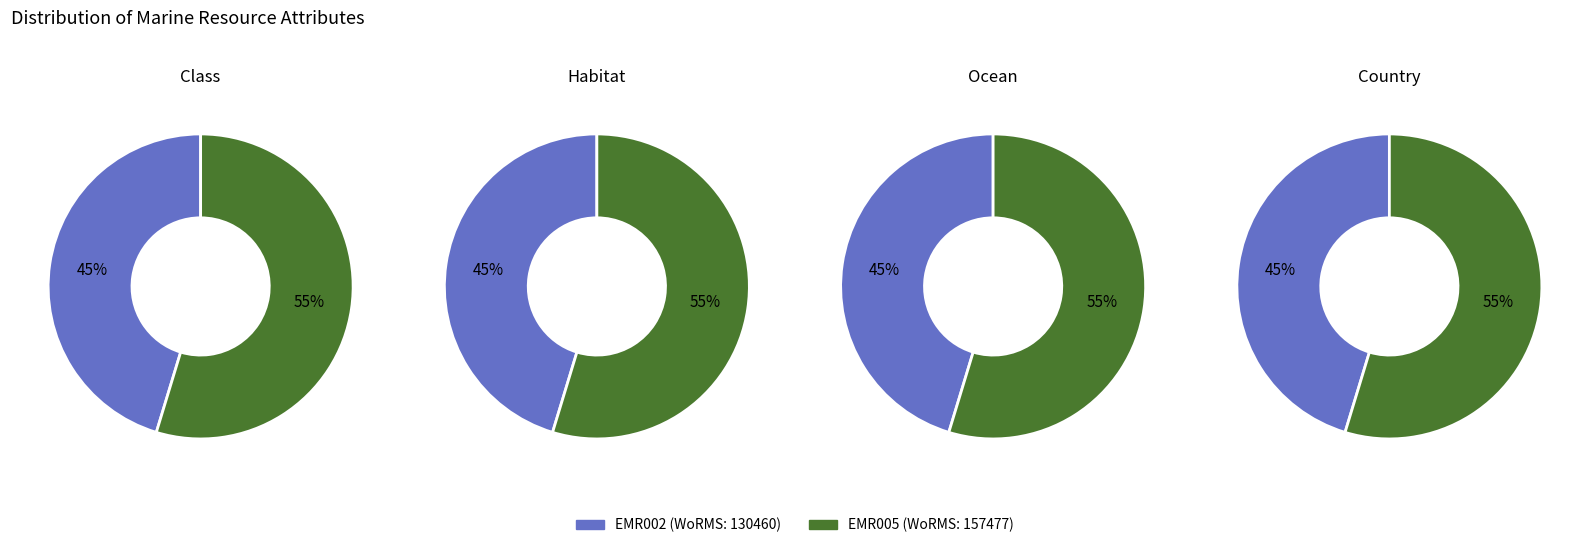

Which slice is the smallest?

EMR002